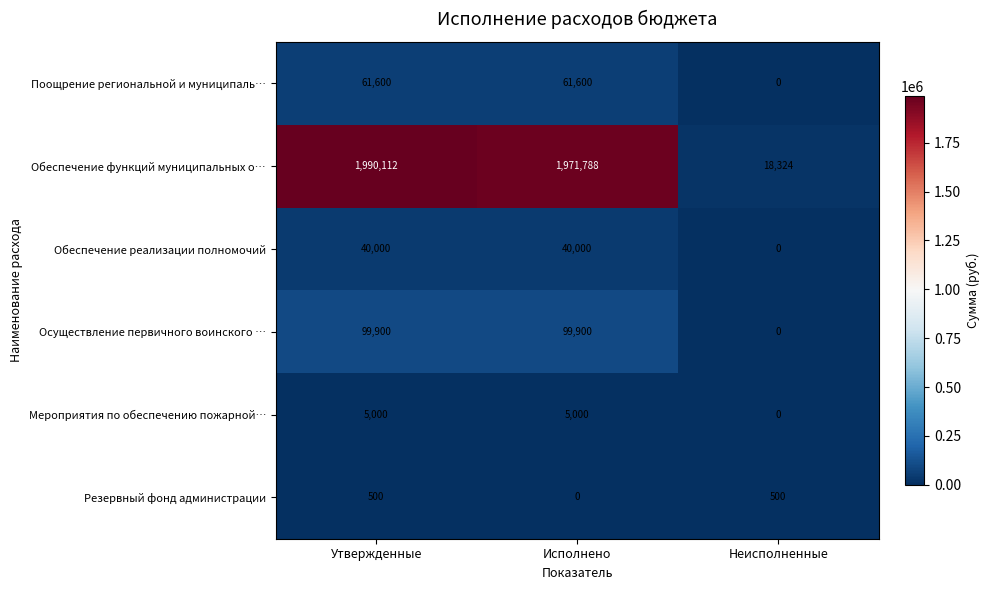

What is the sum of the Резервный фонд администрации values at Утвержденные and Исполнено?

500